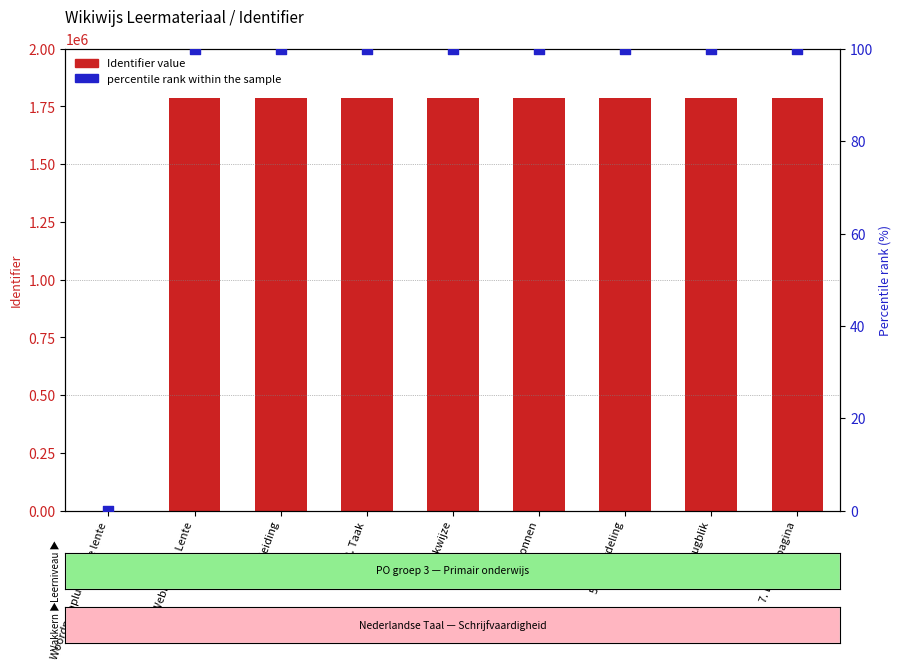

Which series has the largest total across all categories?

Identifier value